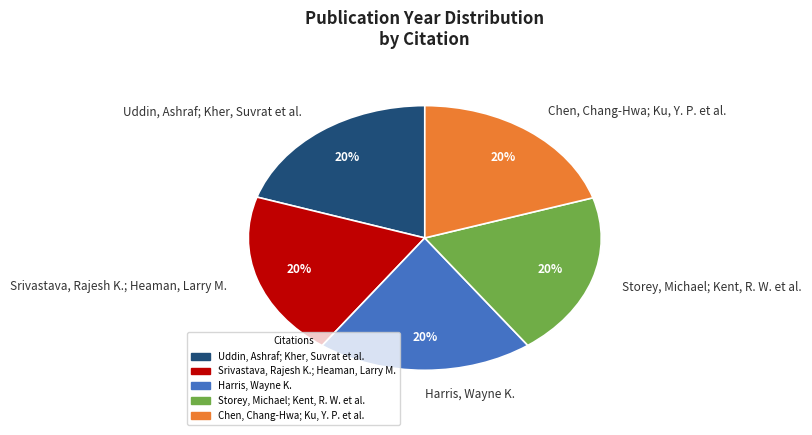

True or false: Srivastava, Rajesh K.; Heaman, Larry M. accounts for 20% of the total.

True